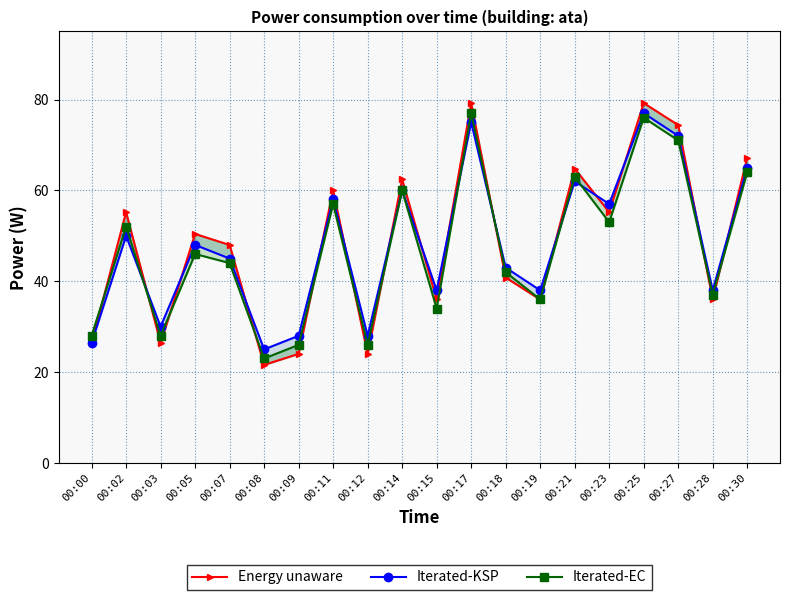

What is the sum of all Energy unaware values?

967.2